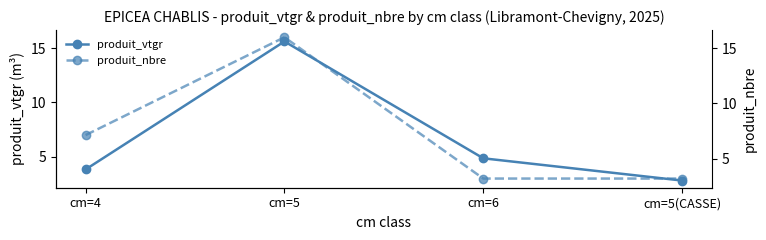

What is the difference between the produit_nbre values at cm=5 and cm=4?

9.0